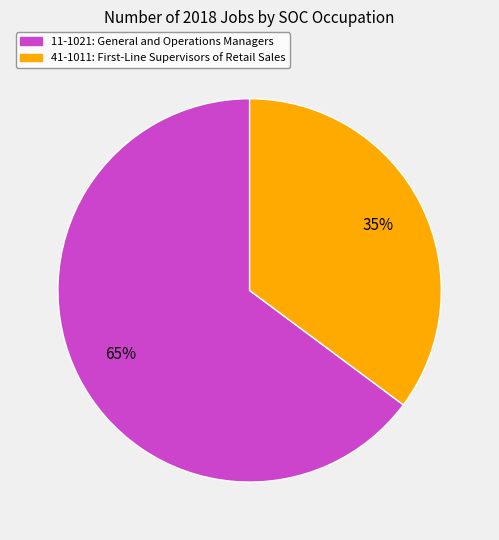

True or false: 11-1021 accounts for 78% of the total.

False